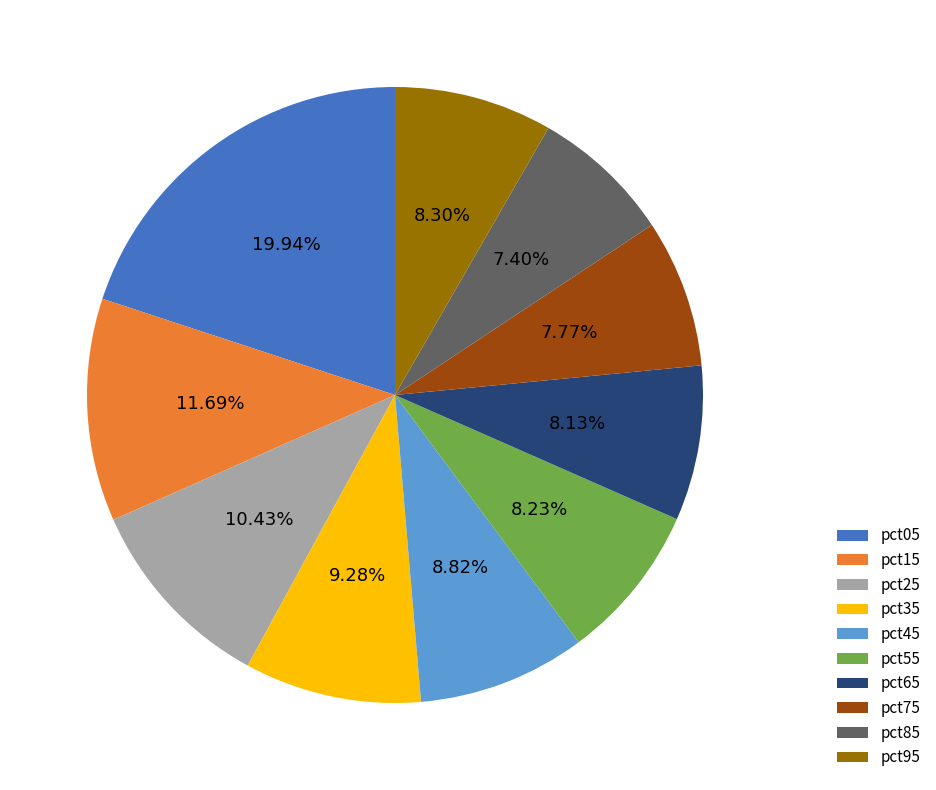

Is it true that pct55 is 19% of the pie?

False